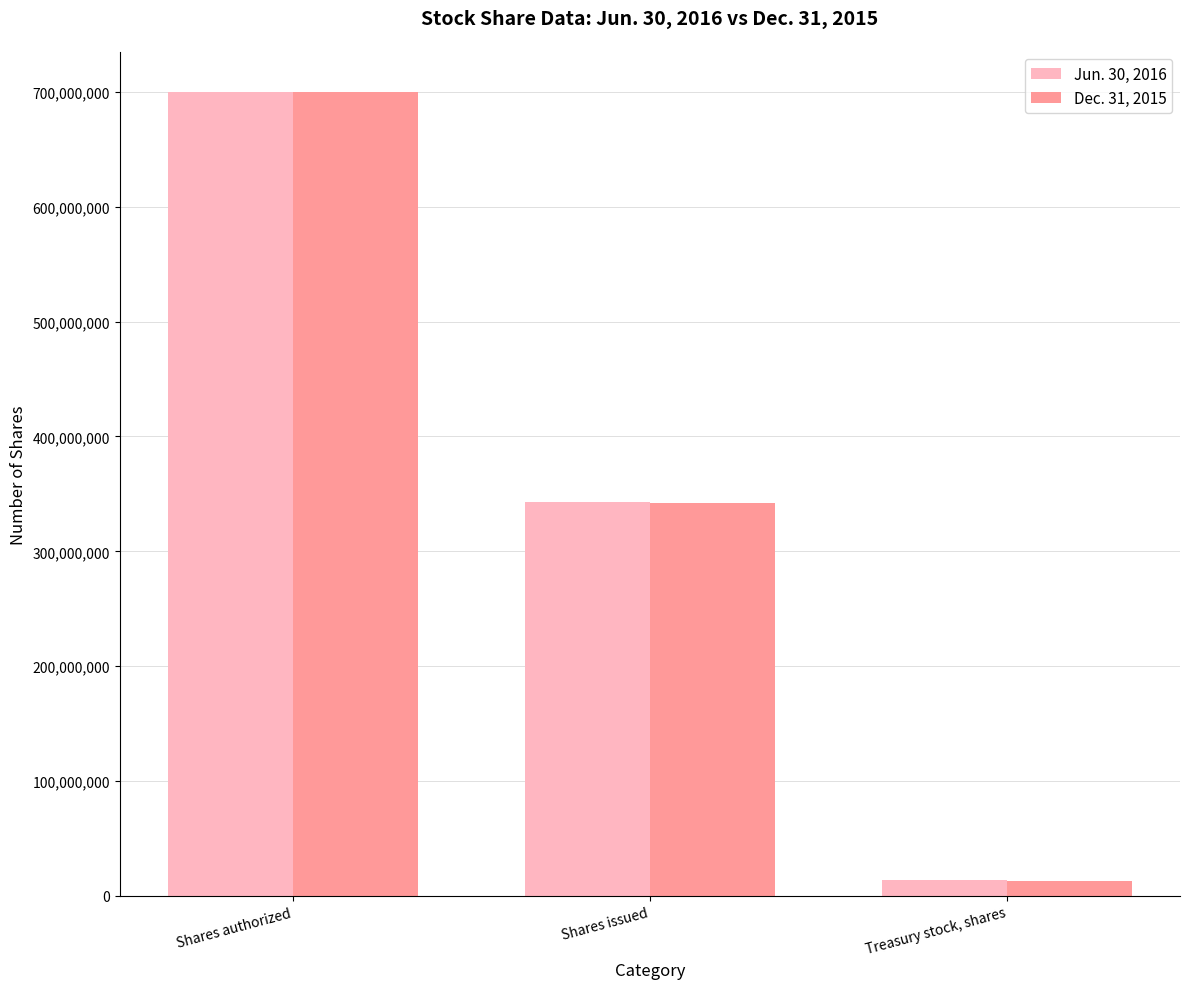

What is the total value across all series at Shares issued?

684400000